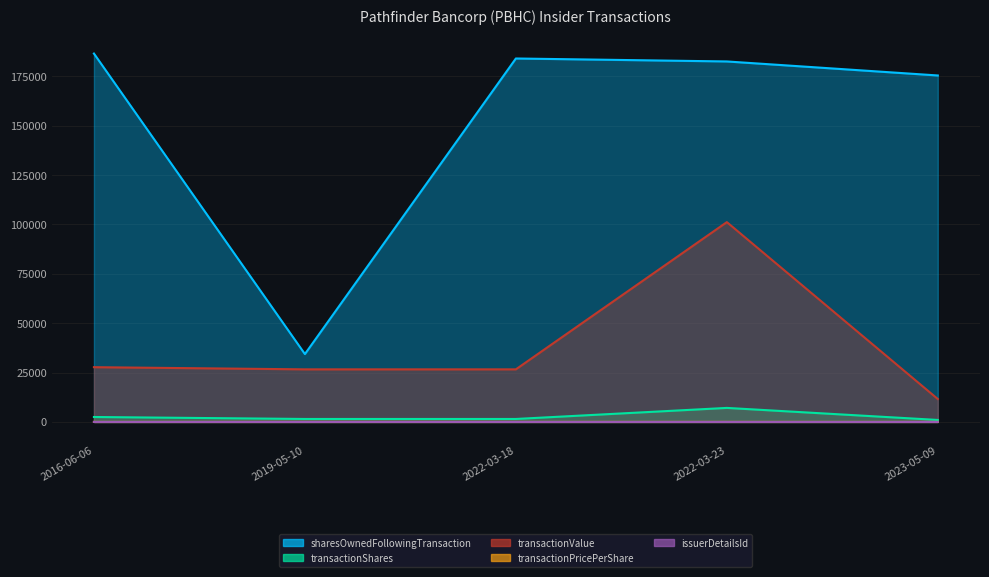

How many data points in issuerDetailsId are less than 5?

2